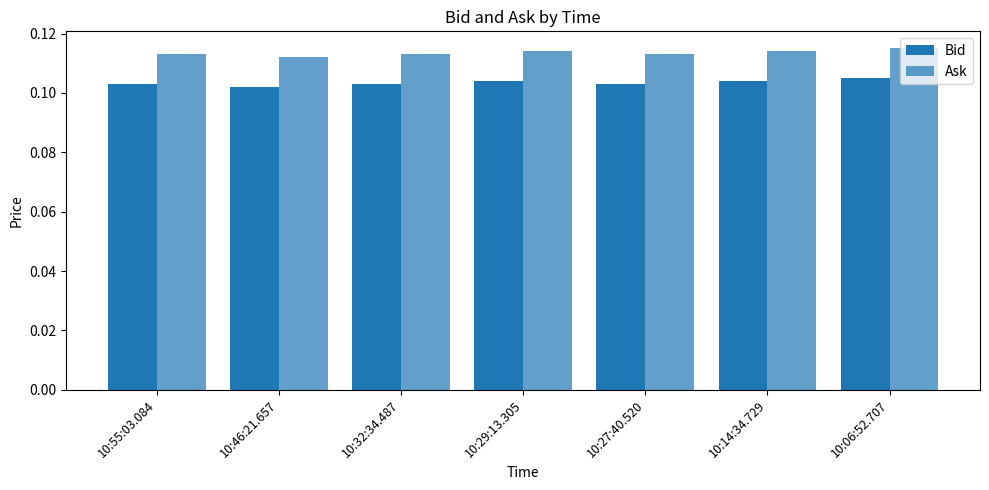

What is the label of the 4th bar from the left?

10:29:13.305